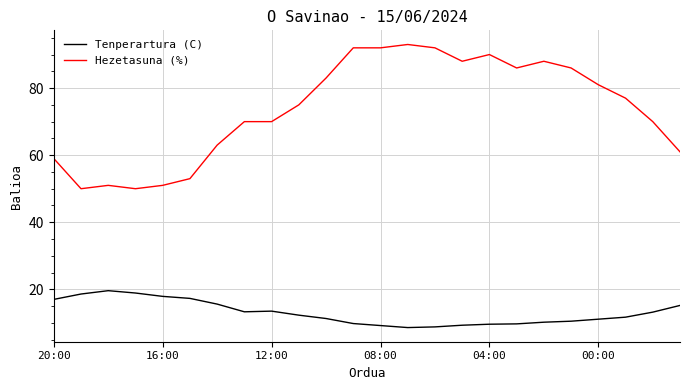

Rank the series by their maximum value, from lowest to highest.

Tenperartura (C), Hezetasuna (%)